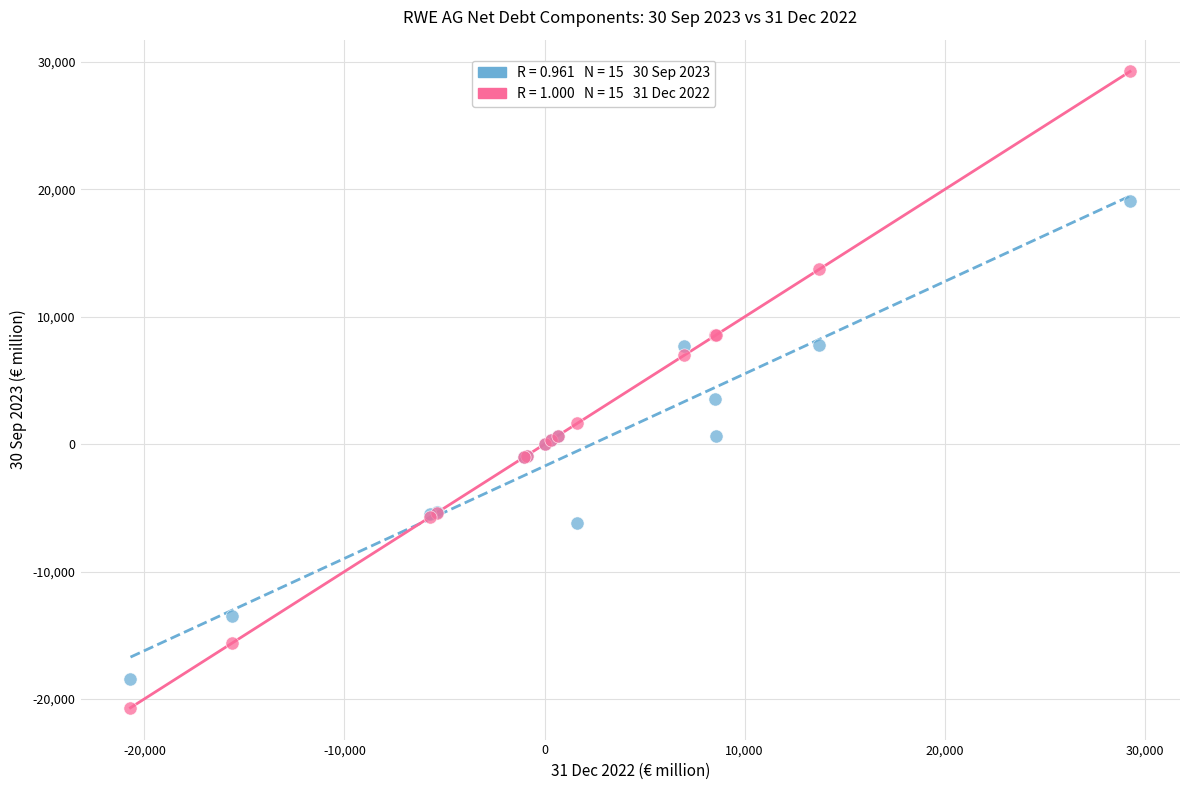

Across all series, what Y value is closest to 4282?

3577